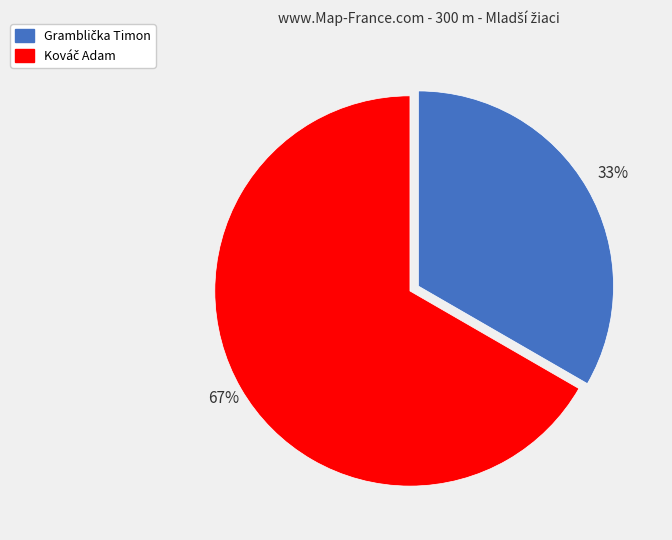

Does any single category account for the majority?

Yes